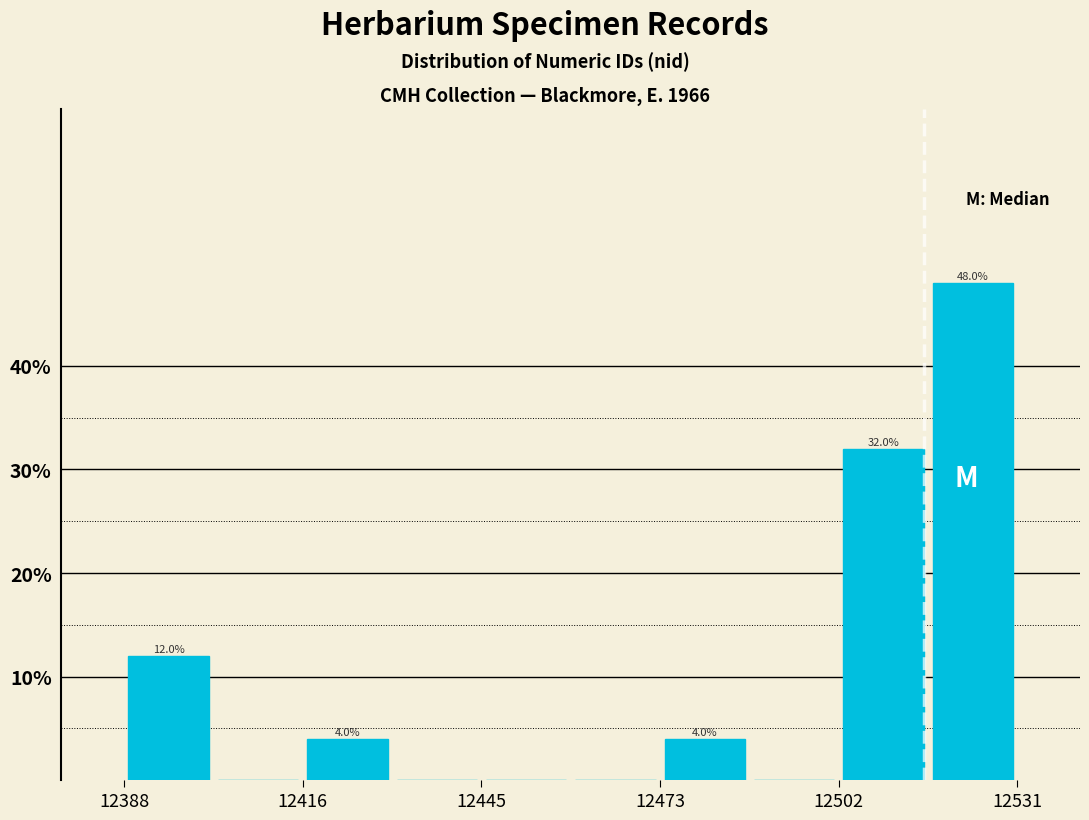

Read against the x-axis, roughly where is the centre of the tallest bar?

12525